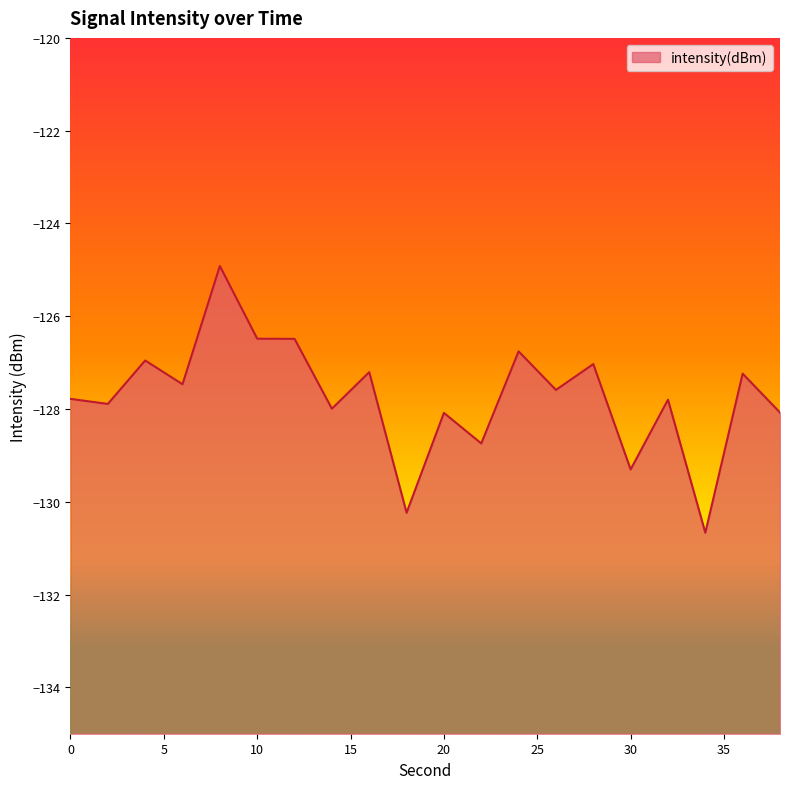

Reading right to left, list all the values displayed in this chart.

-128.1	-127.2	-130.7	-127.8	-129.3	-127.0	-127.6	-126.8	-128.7	-128.1	-130.2	-127.2	-128.0	-126.5	-126.5	-124.9	-127.5	-127.0	-127.9	-127.8